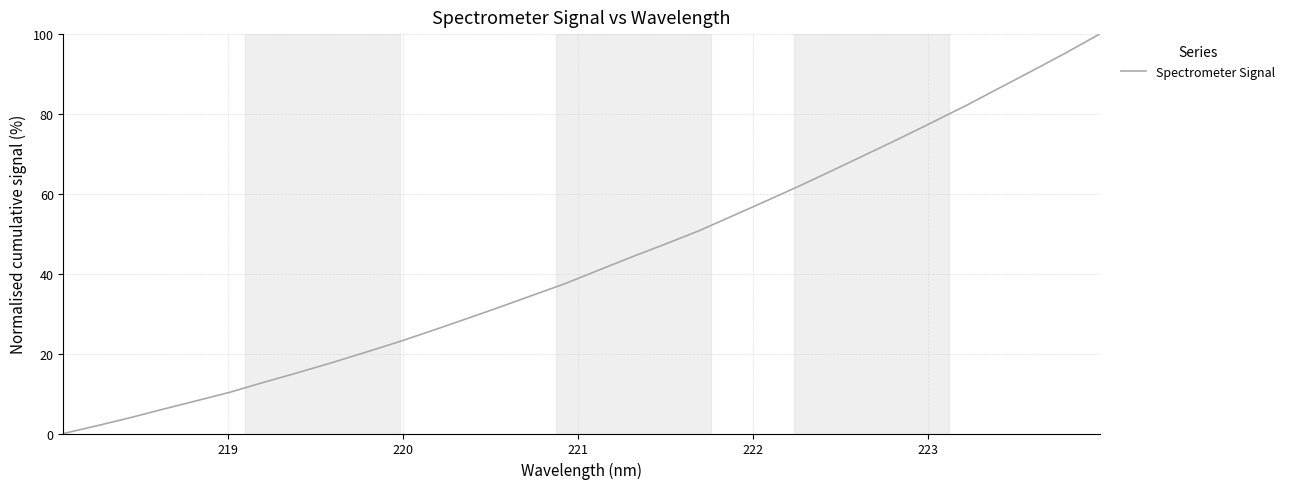

What is the greatest value displayed?

100.0